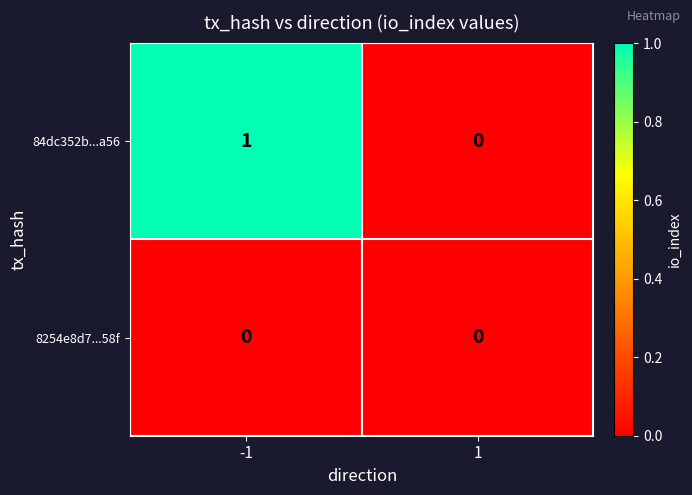

Rank the series by their maximum value, from highest to lowest.

84dc352b...a56, 8254e8d7...58f